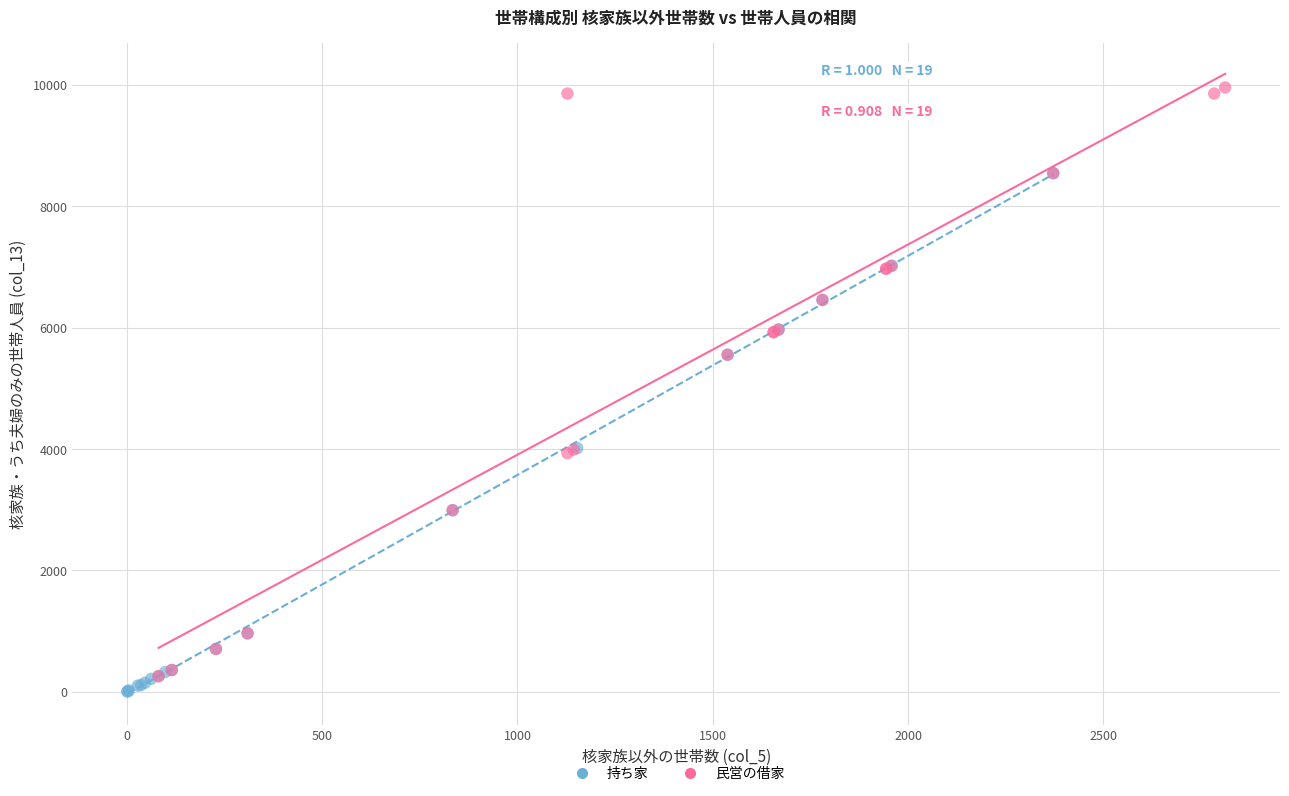

Which series has the widest spread of Y values?

民営の借家